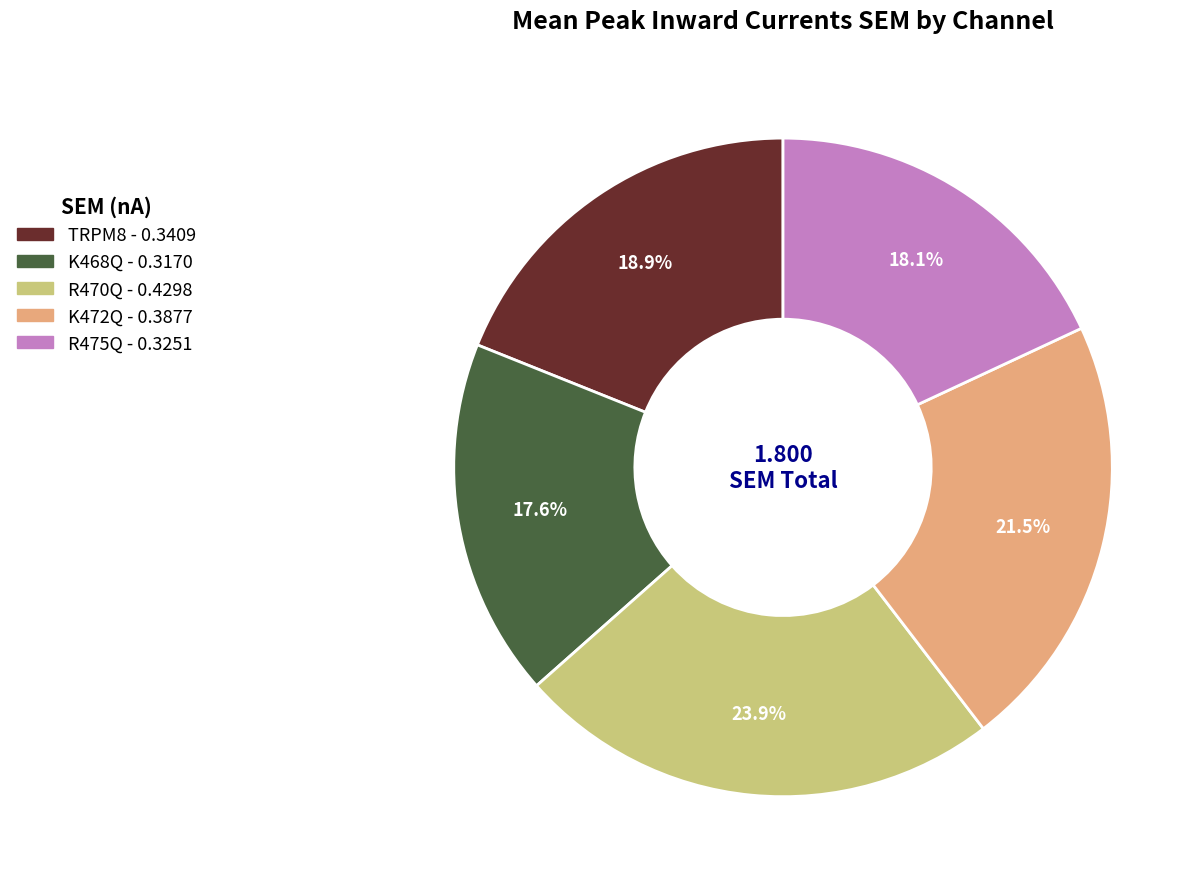

Does K472Q account for over 50% of the chart?

No